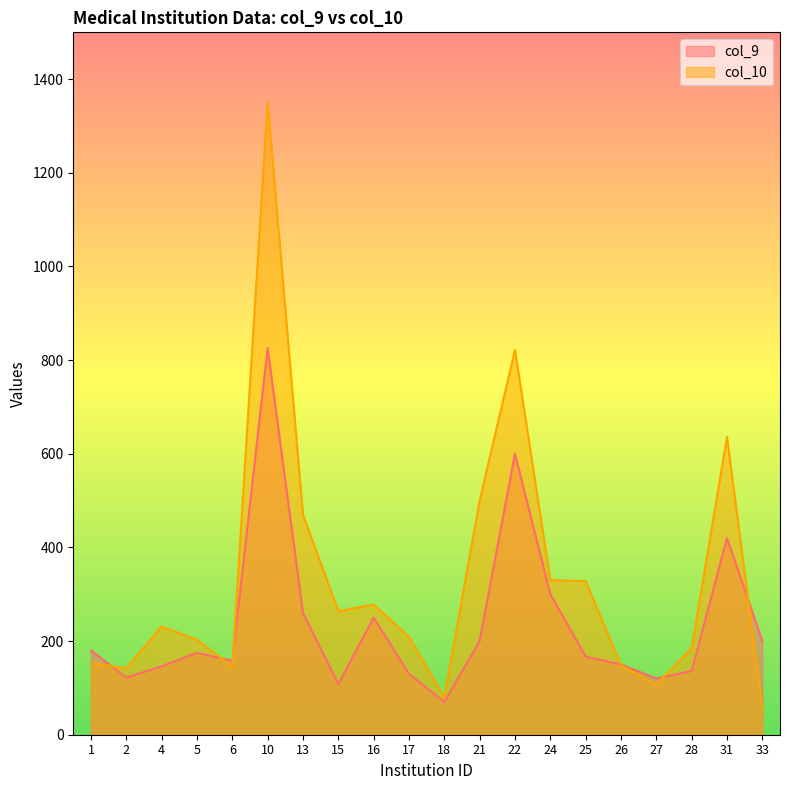

What is the sum of all col_10 values?

6636